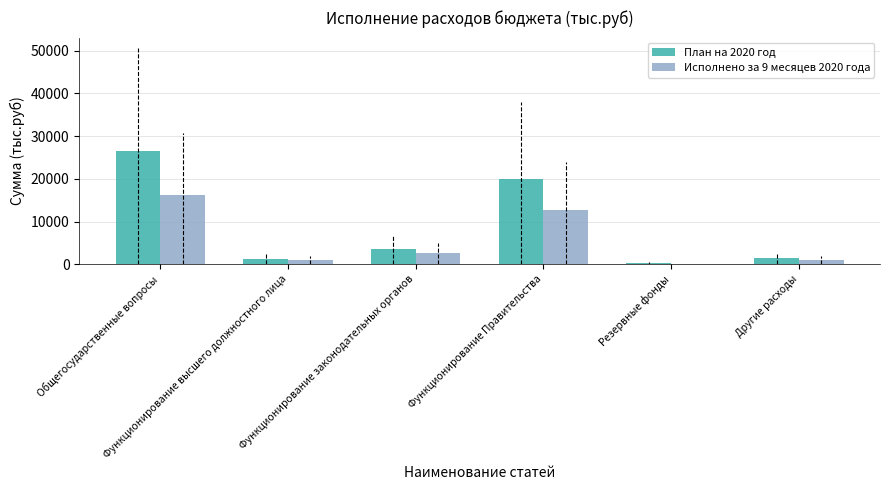

What is the sum of all Исполнено за 9 месяцев 2020 года values?

33285.4